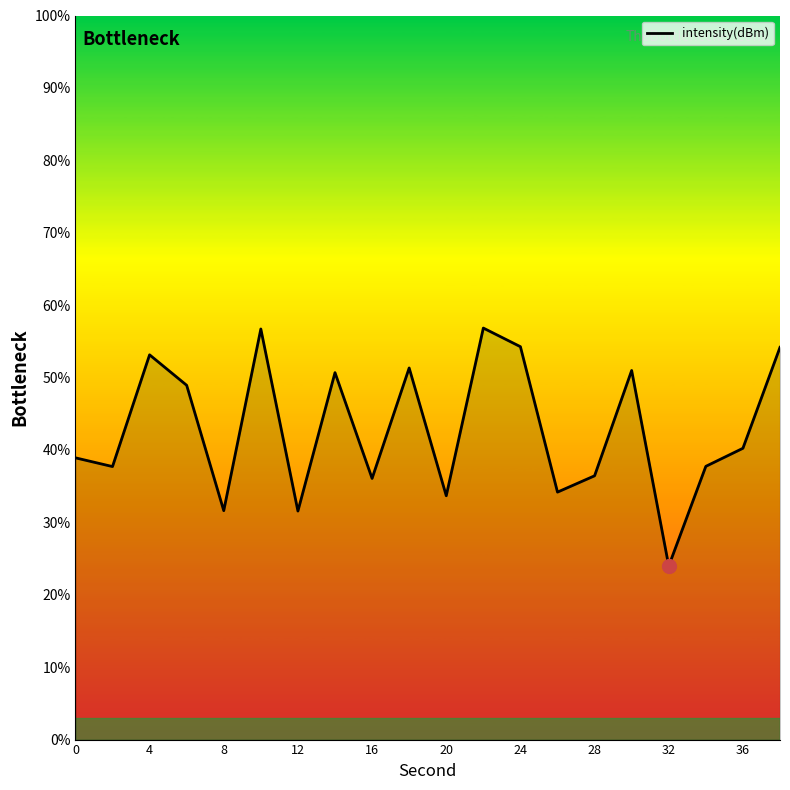

What is the minimum value shown in the chart?

24.0